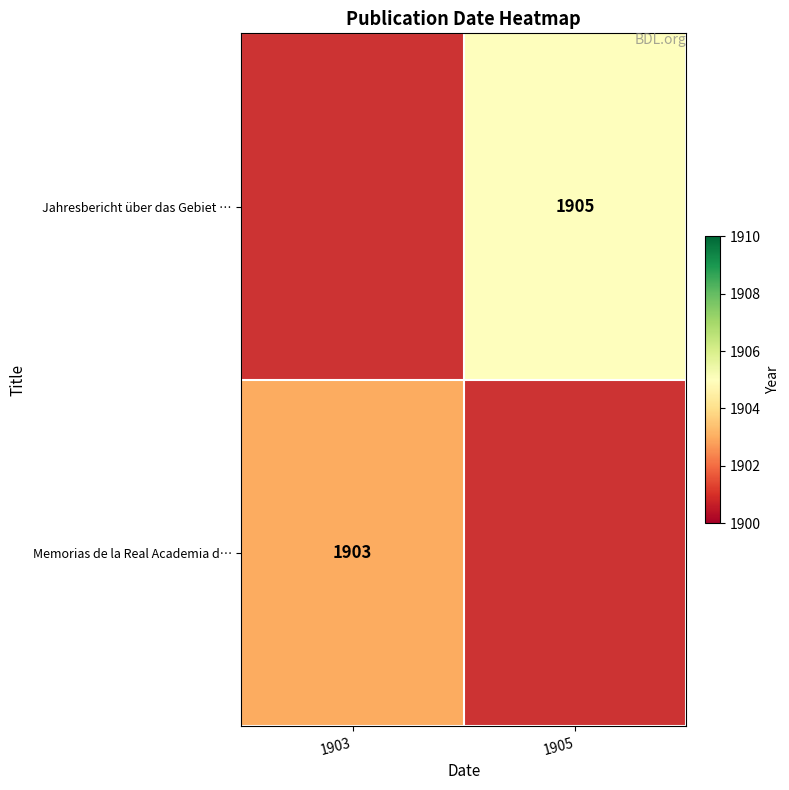

The value of Memorias de la Real Academia d… at 1903 is 1903. True or false?

True